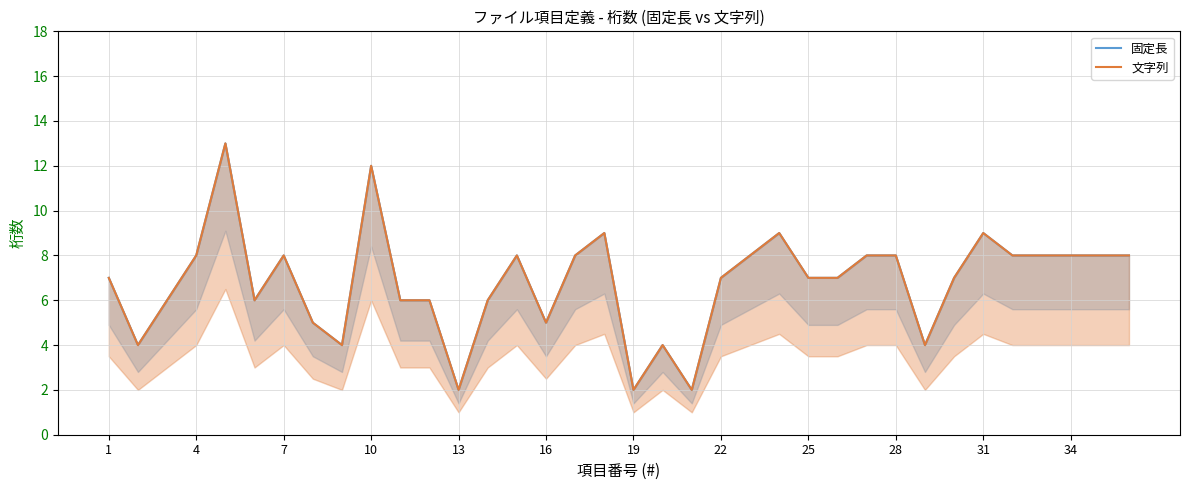

True or false: 固定長 and 文字列 intersect in this chart.

False